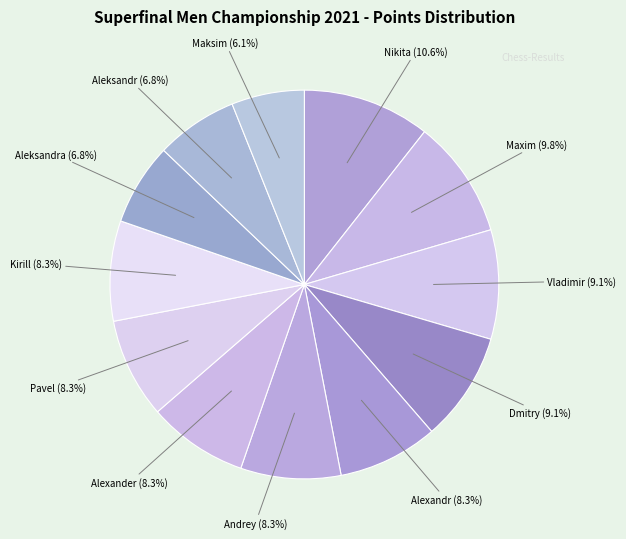

To the nearest percent, what is the difference between the largest and smallest slice percentages?

5%